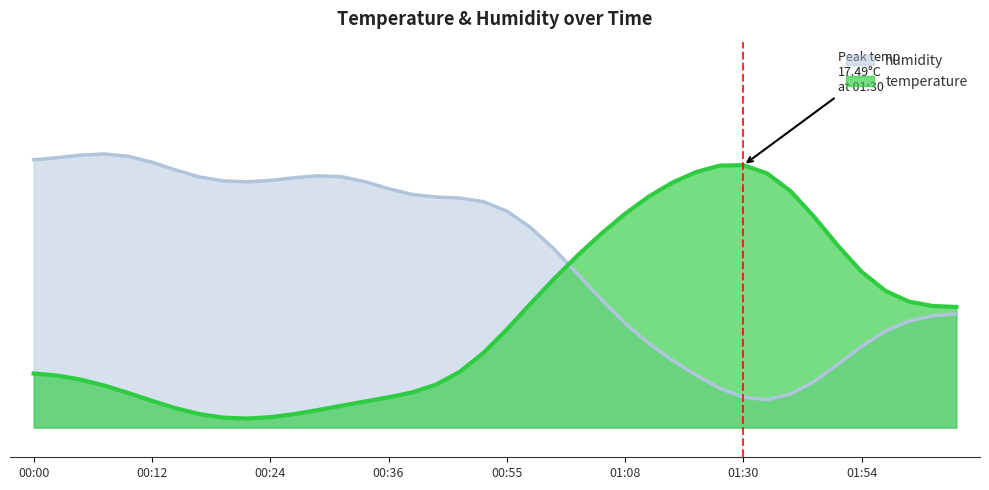

What are all the series names shown in the legend?

humidity, temperature